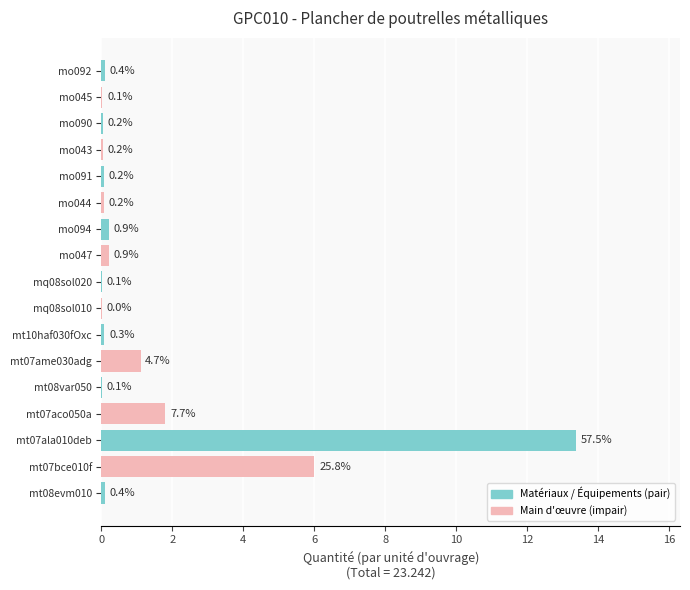

What is the average value?

1.4